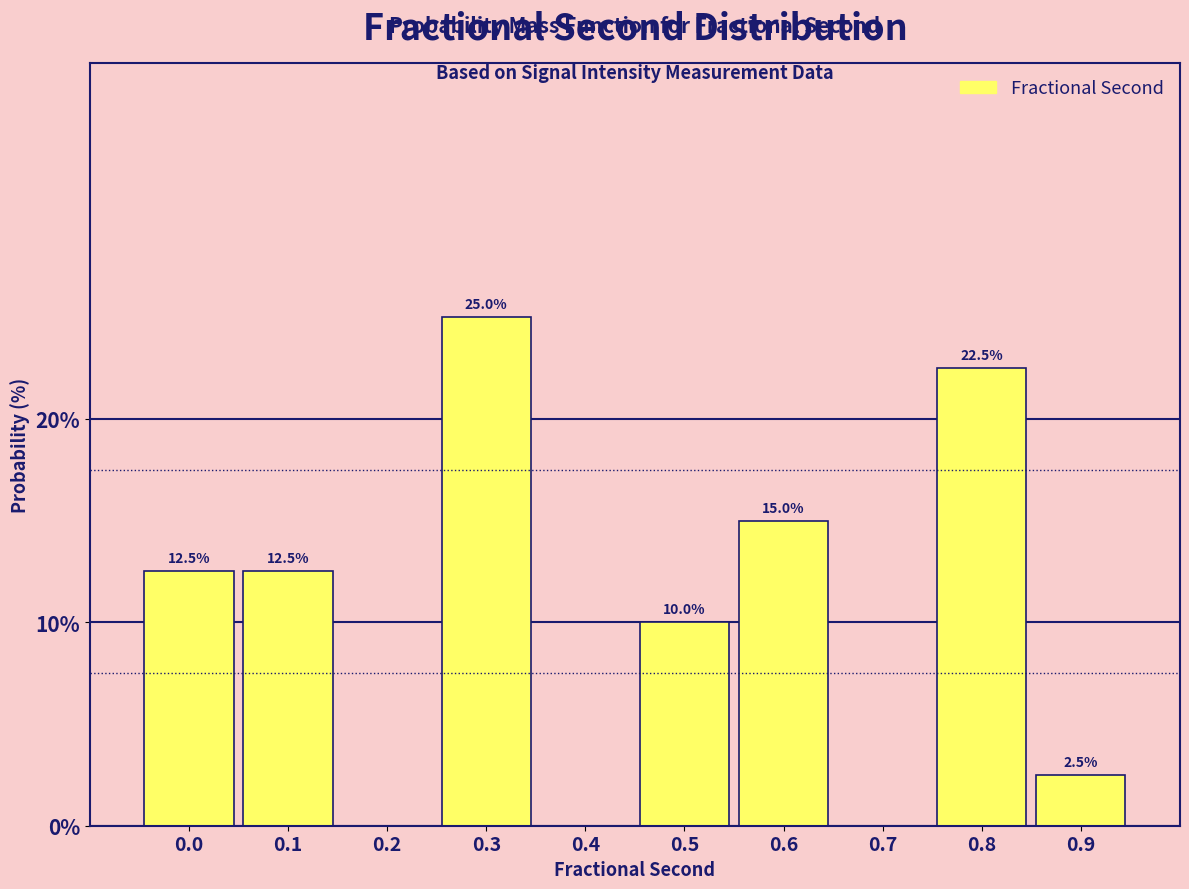

Reading left to right, transcribe all the data shown in this chart.

0.0=12.5	0.1=12.5	0.2=0.0	0.3=25.0	0.4=0.0	0.5=10.0	0.6=15.0	0.7=0.0	0.8=22.5	0.9=2.5